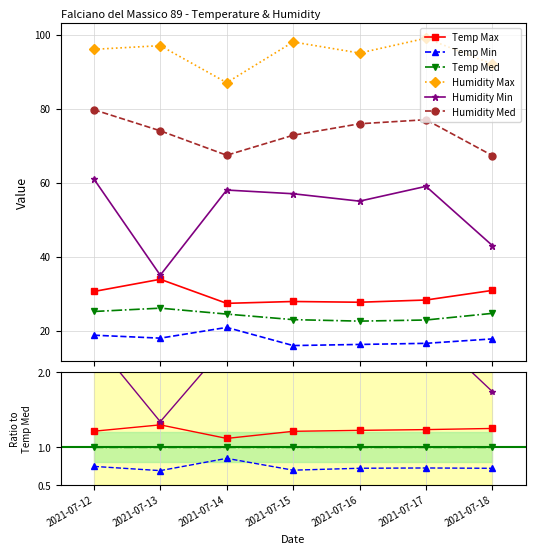

True or false: Humidity Min has more than 1 interior local peaks.

True